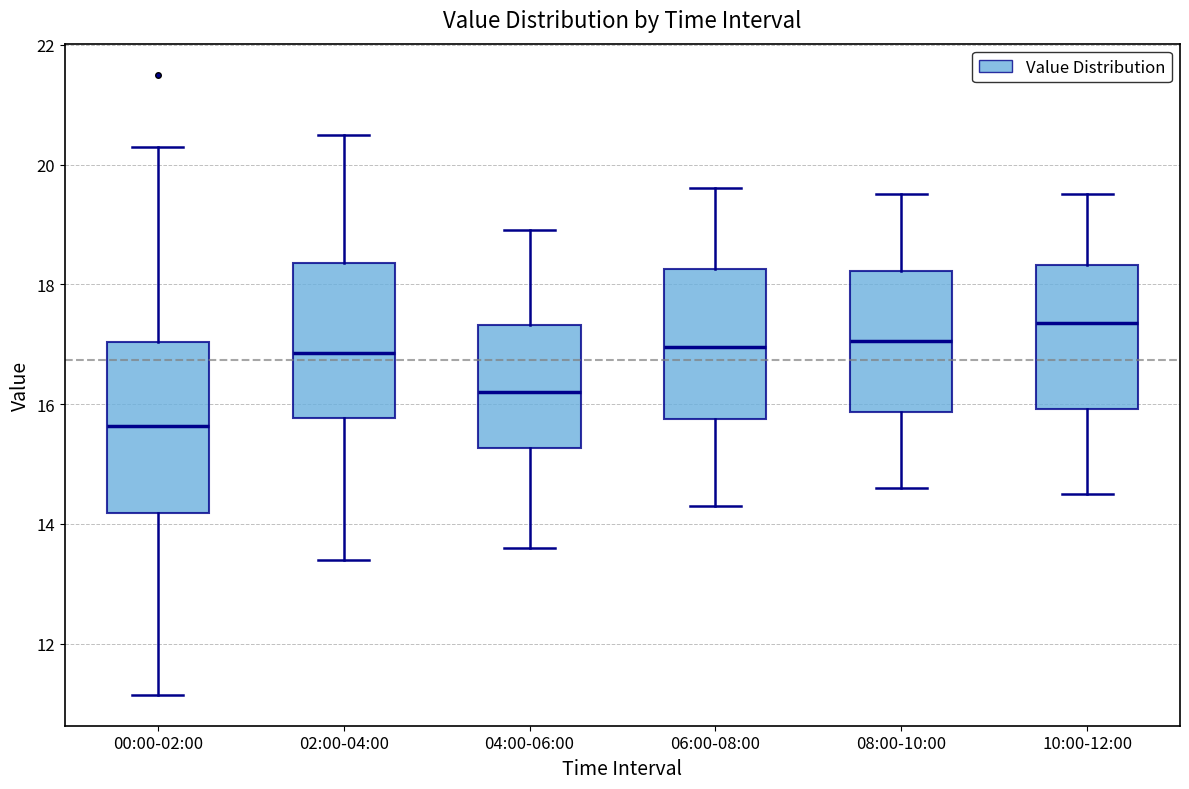

Where does the upper whisker of the box for 04:00-06:00 end on the y-axis? The values are not printed on the chart, so give them approximately, as read against the axis.

19.0